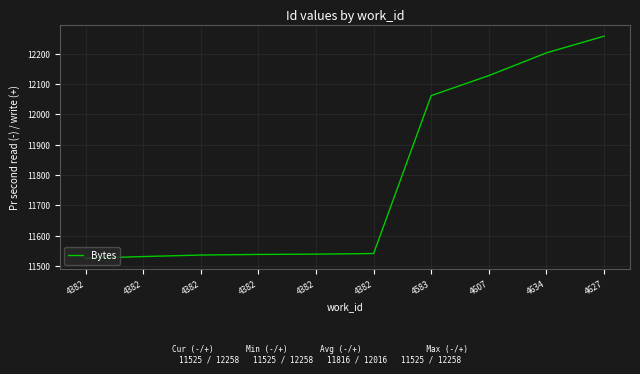

Does the chart have visible grid lines?

Yes